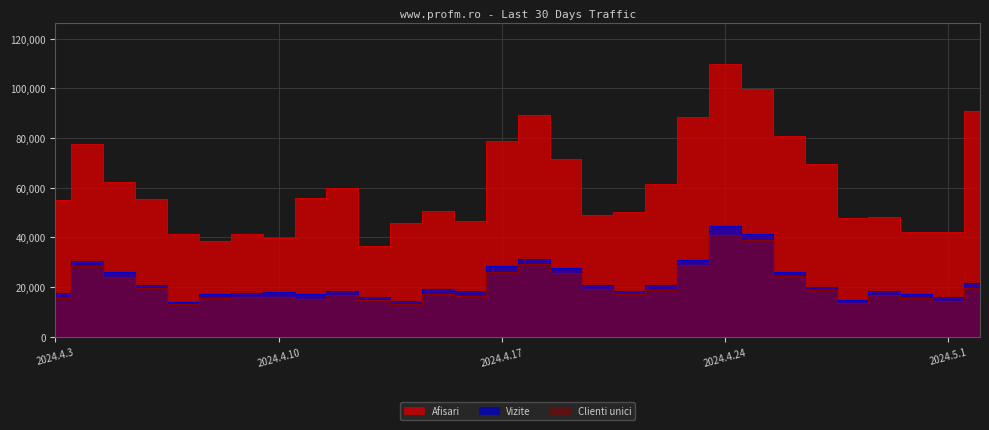

What is the average value of the Vizite series?

22122